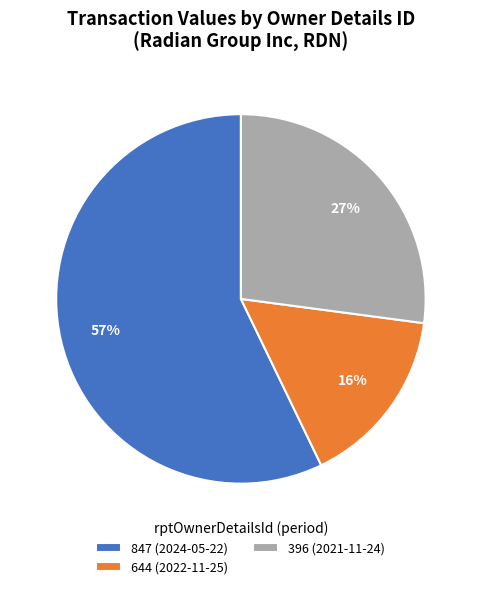

Rank the categories by value from highest to lowest.

847 (2024-05-22), 396 (2021-11-24), 644 (2022-11-25)